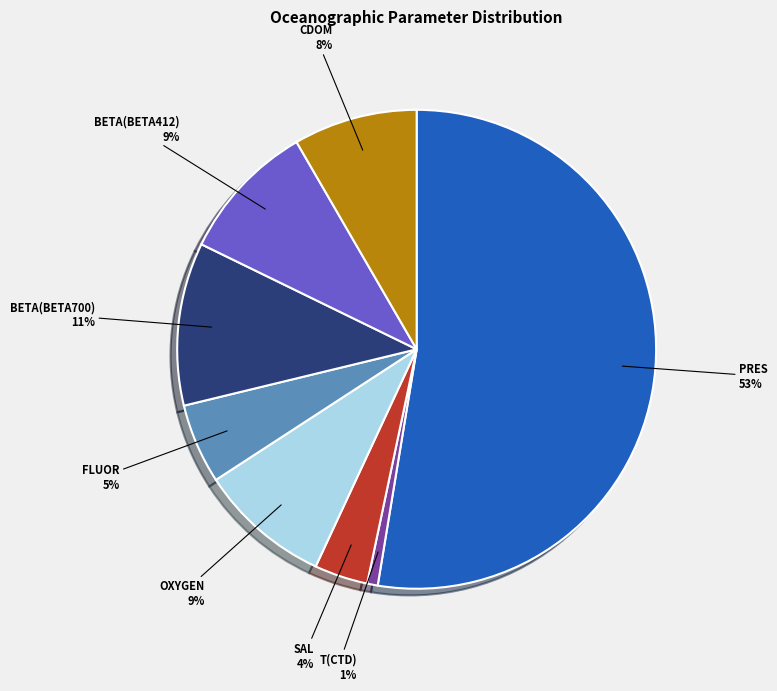

Is the sum of PRES and FLUOR greater than half?

Yes